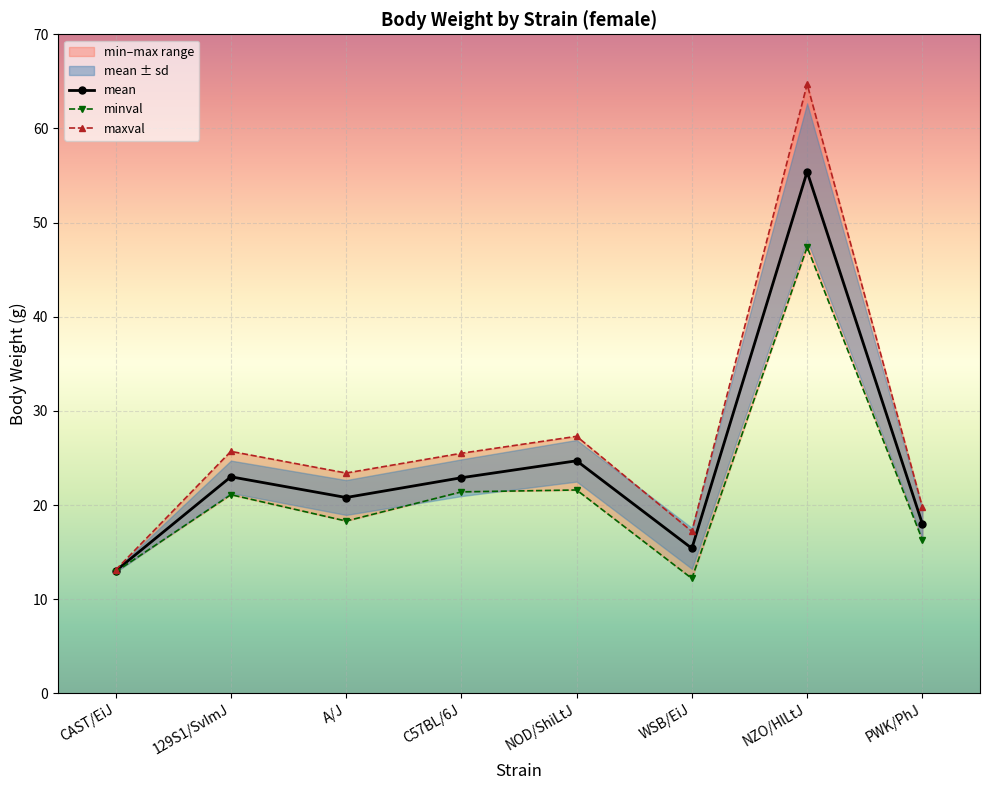

At which category is the sum across all series the highest?

NZO/HlLtJ